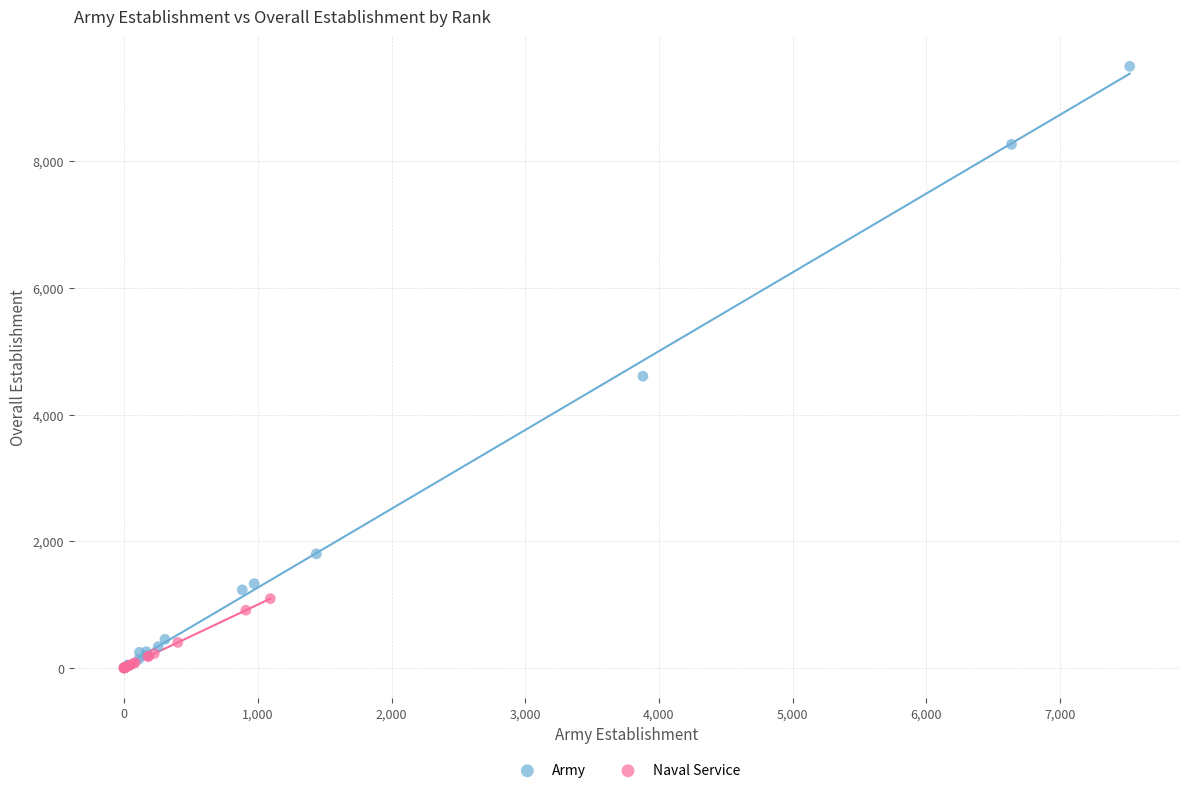

Which series has the largest Y range (max minus min)?

Army